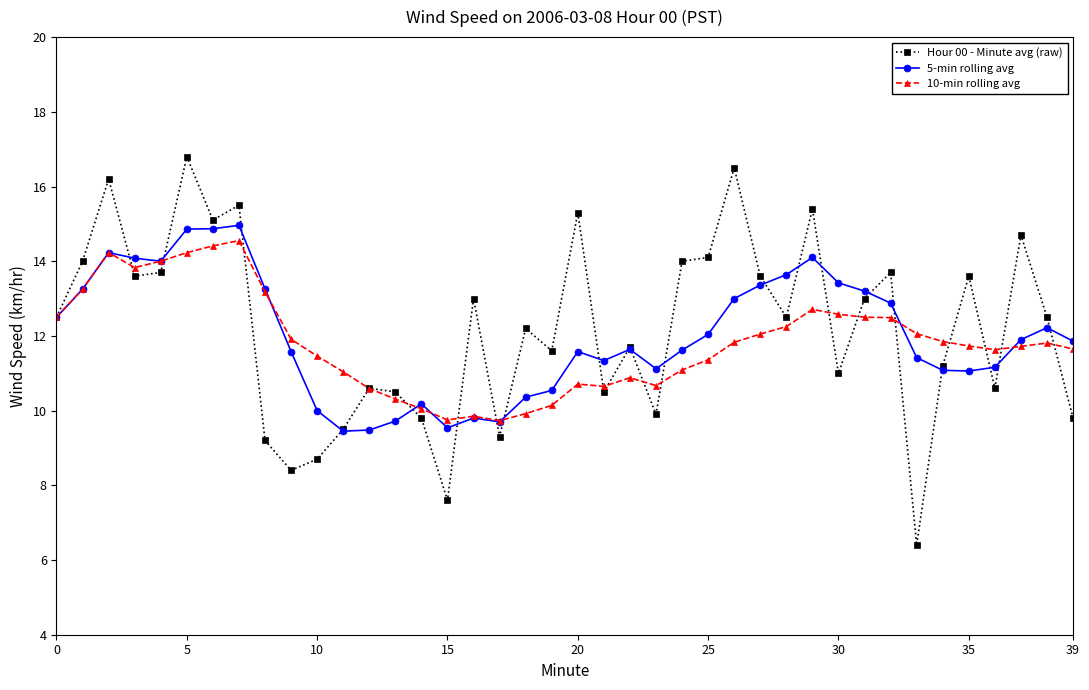

What is the lowest value of the 10-min rolling avg series?

9.7